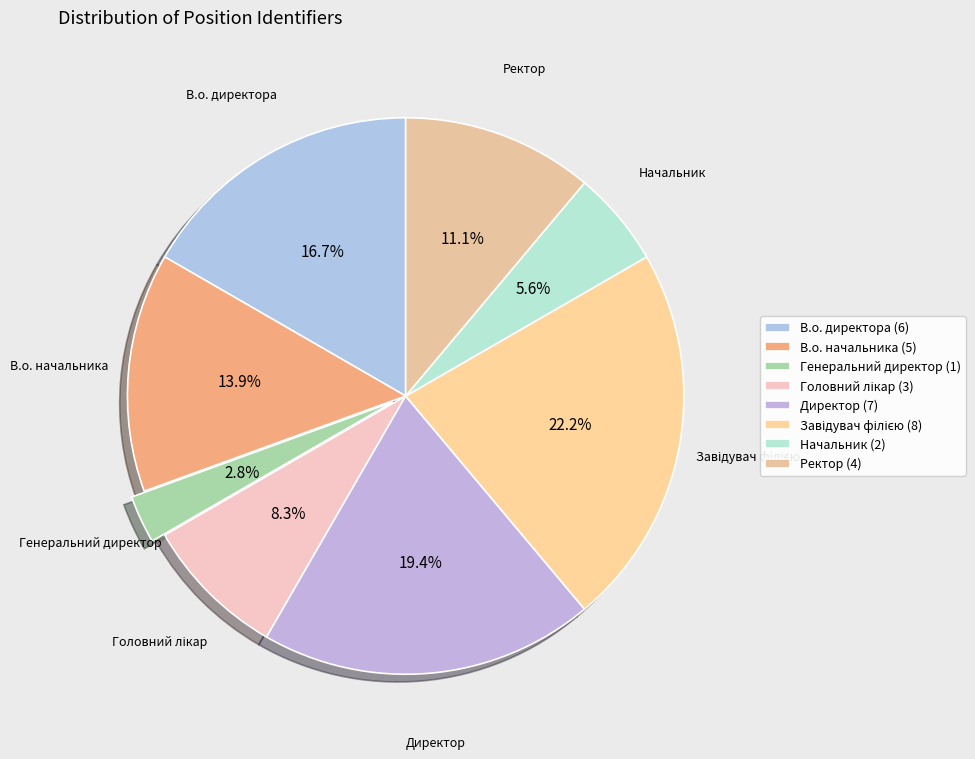

How many segments does this pie chart have?

8